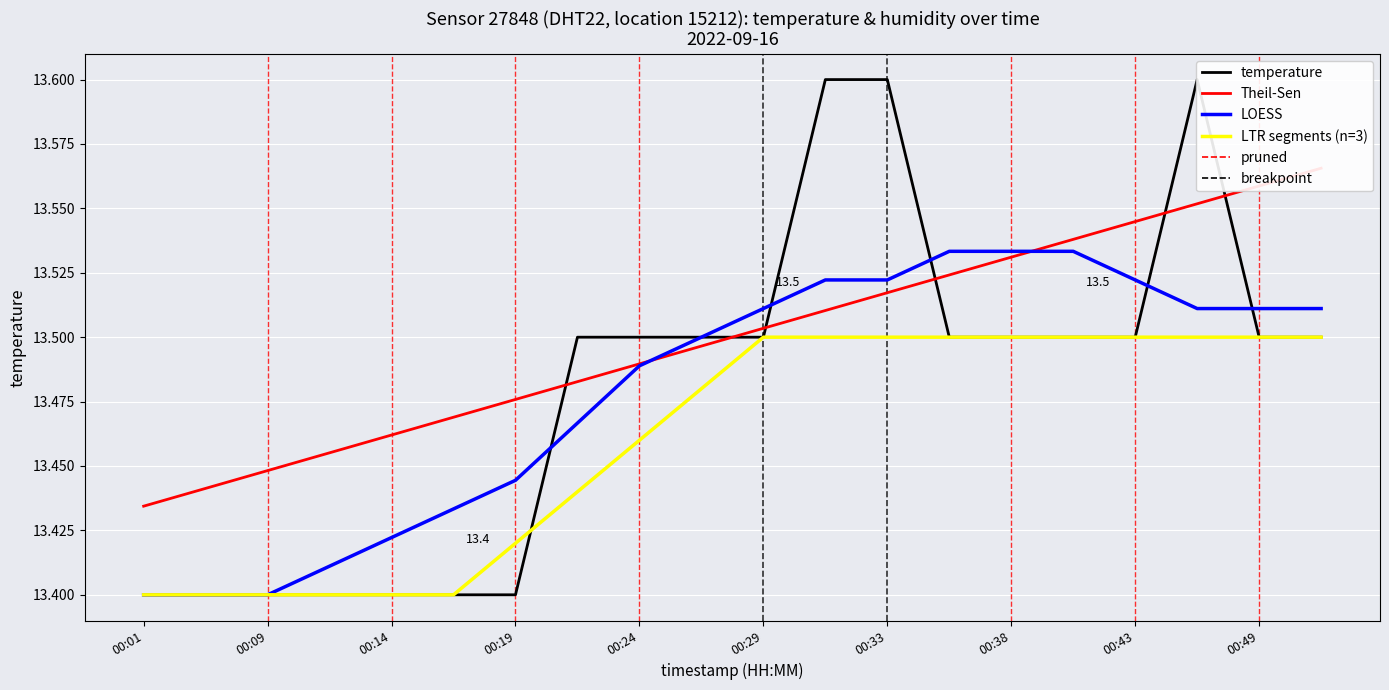

Reading right to left, transcribe all the data shown in this chart.

13.5	13.5	13.6	13.5	13.5	13.5	13.5	13.6	13.6	13.5	13.5	13.5	13.5	13.4	13.4	13.4	13.4	13.4	13.4	13.4